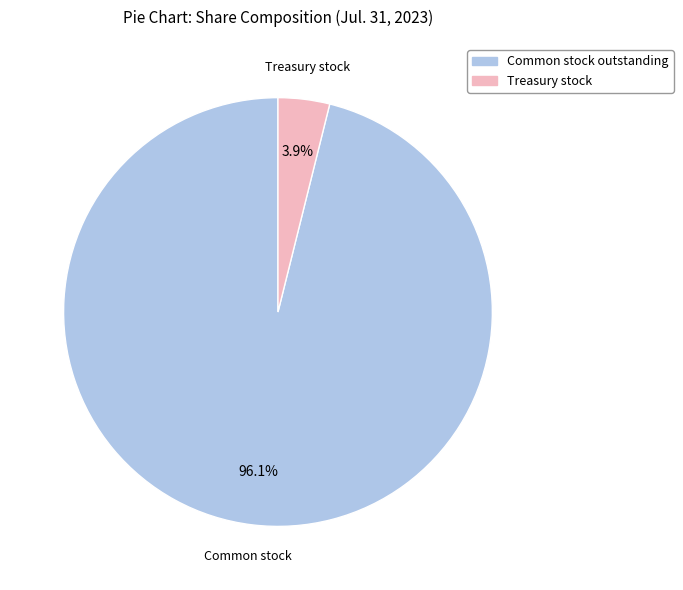

To the nearest percent, what is the average slice percentage?

50%